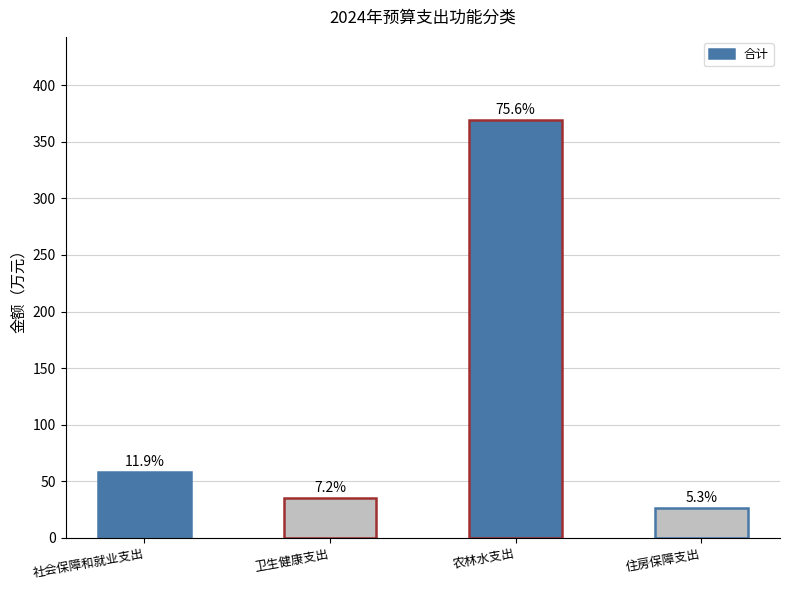

The value at 住房保障支出 is 42.4. True or false?

False